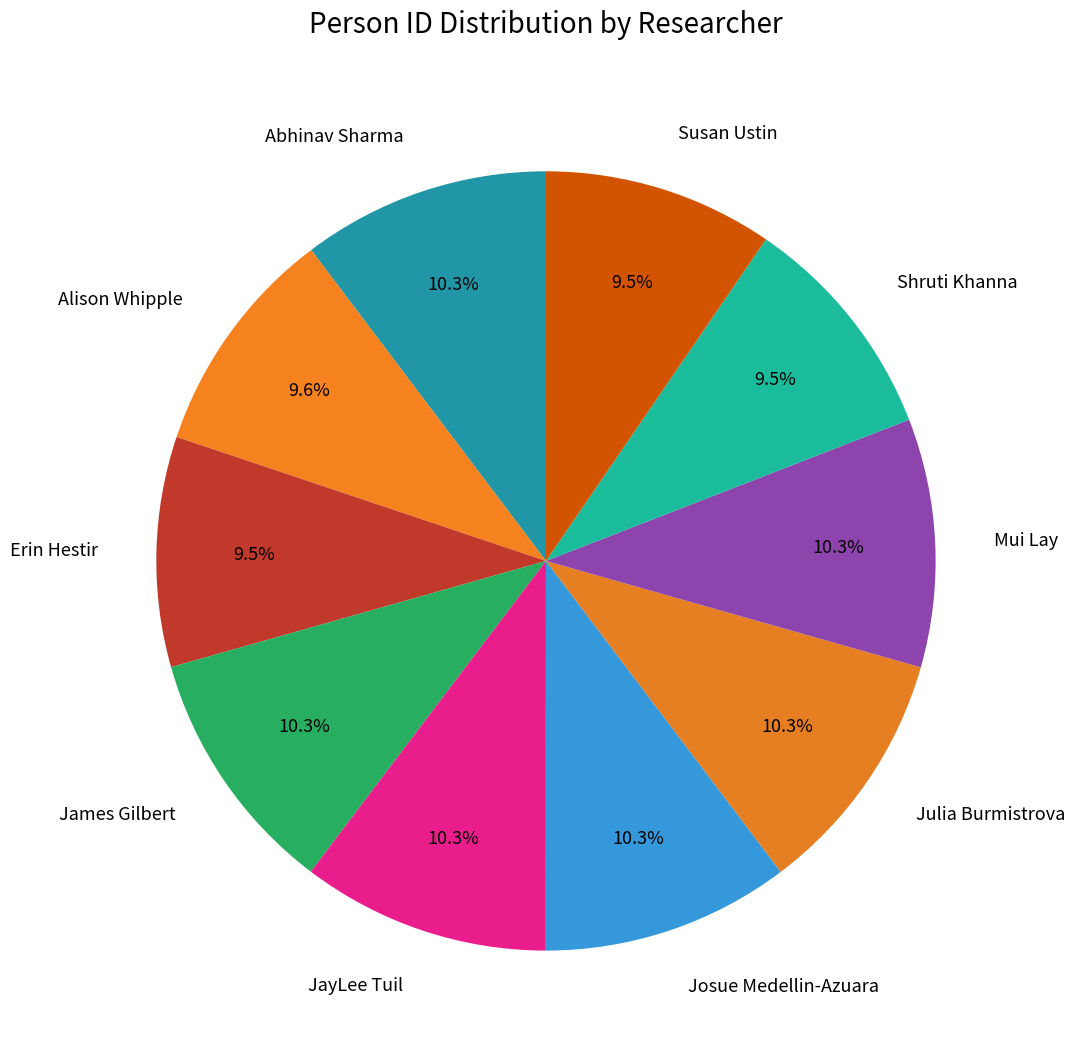

The Shruti Khanna slice represents 1% of the pie. True or false?

False